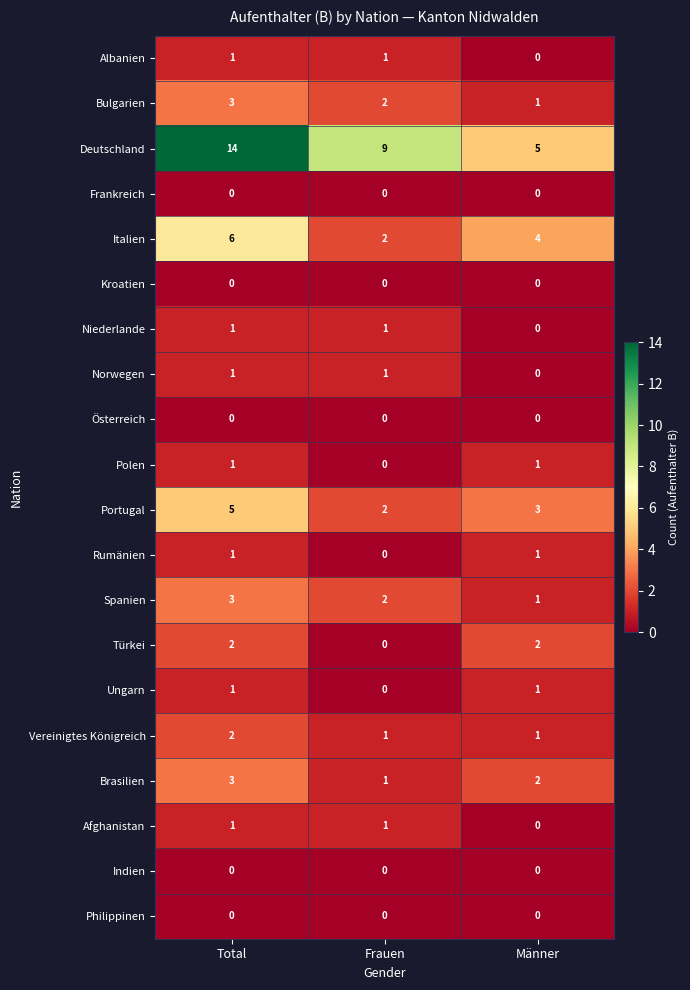

What is the difference between the highest and lowest values at Frauen?

9